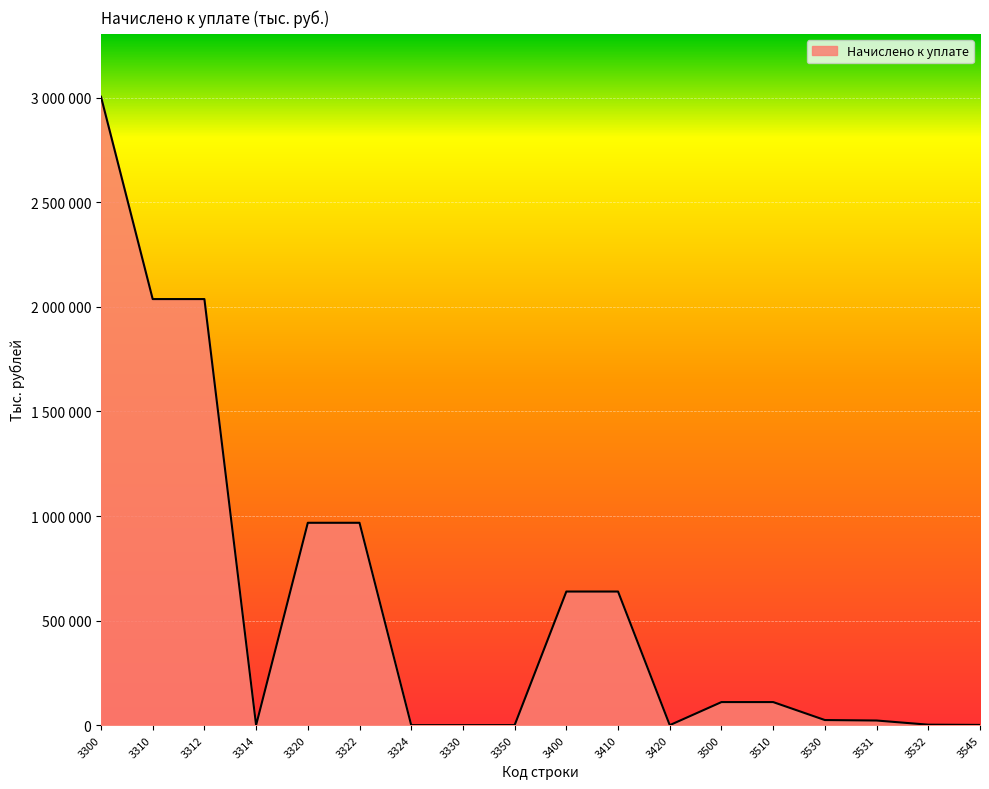

Does the chart have visible grid lines?

Yes